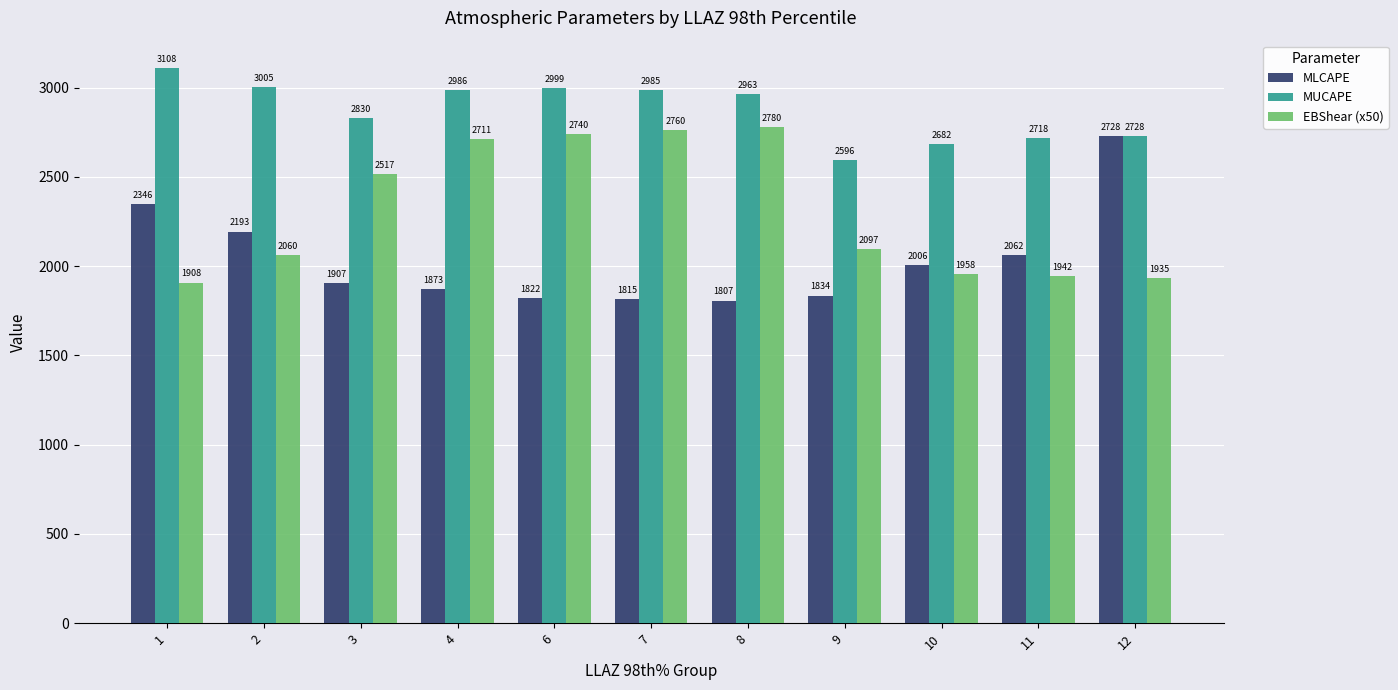

Are the bars grouped side by side (vs. stacked)?

Yes